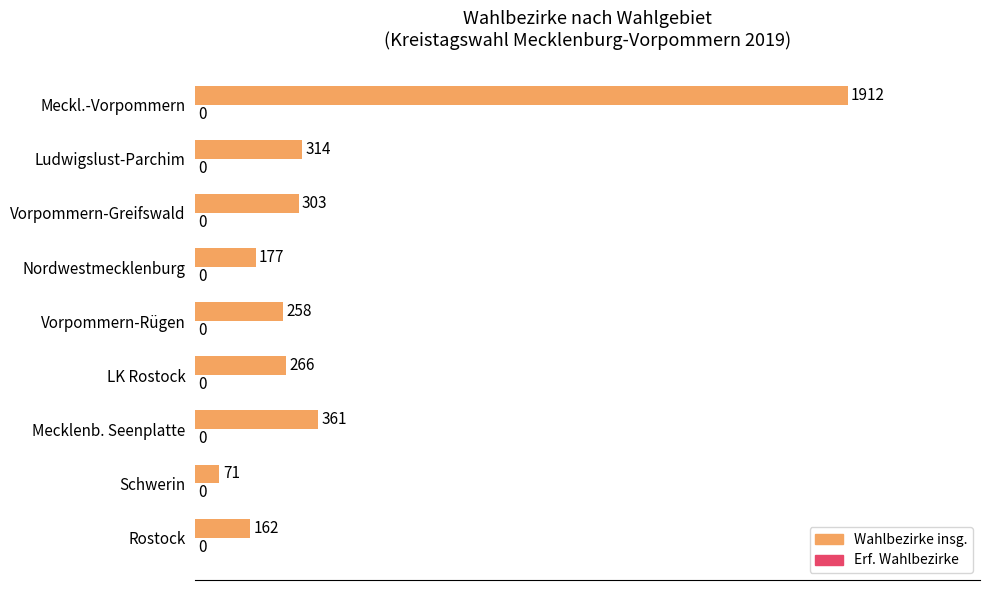

Between Nordwestmecklenburg and Meckl.-Vorpommern, which is larger?

Meckl.-Vorpommern